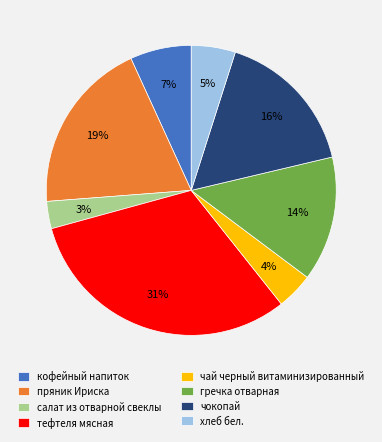

To the nearest percent, what percentage of the pie is гречка отварная?

14%